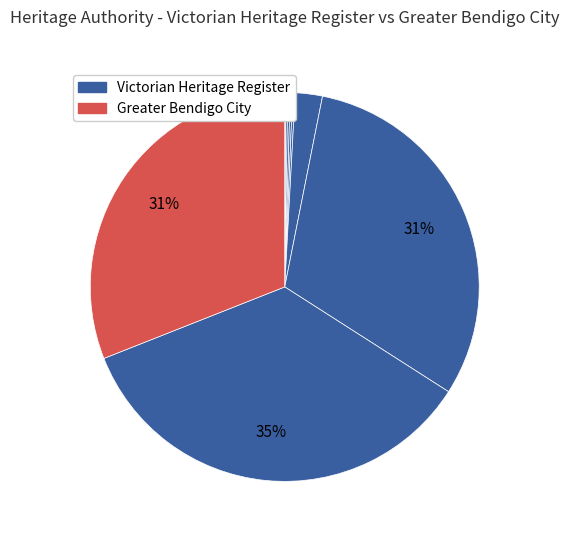

To the nearest percent, what is the difference between the largest and smallest slice percentages?

35%